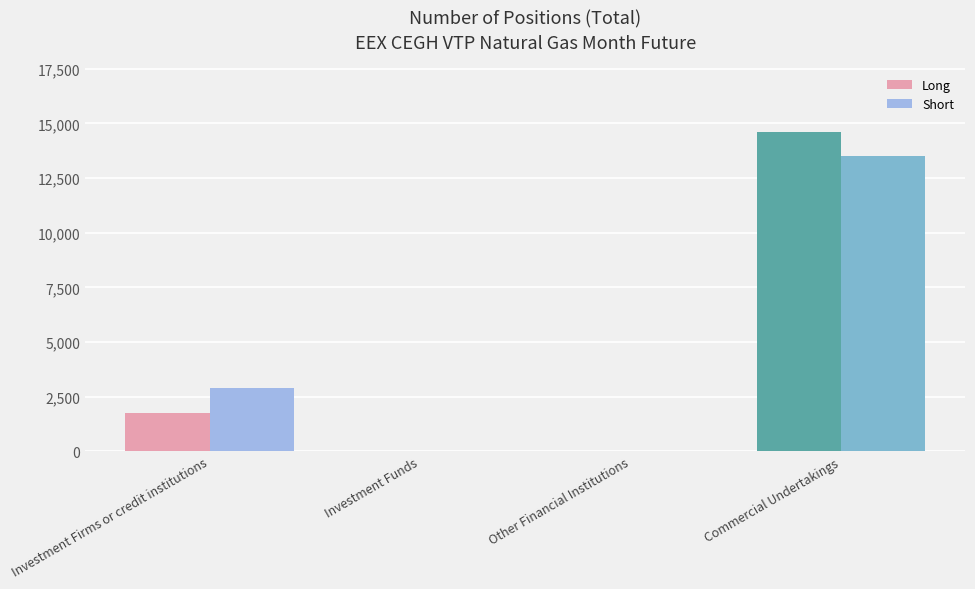

Count the Long values in the range 0 to 14624.

4